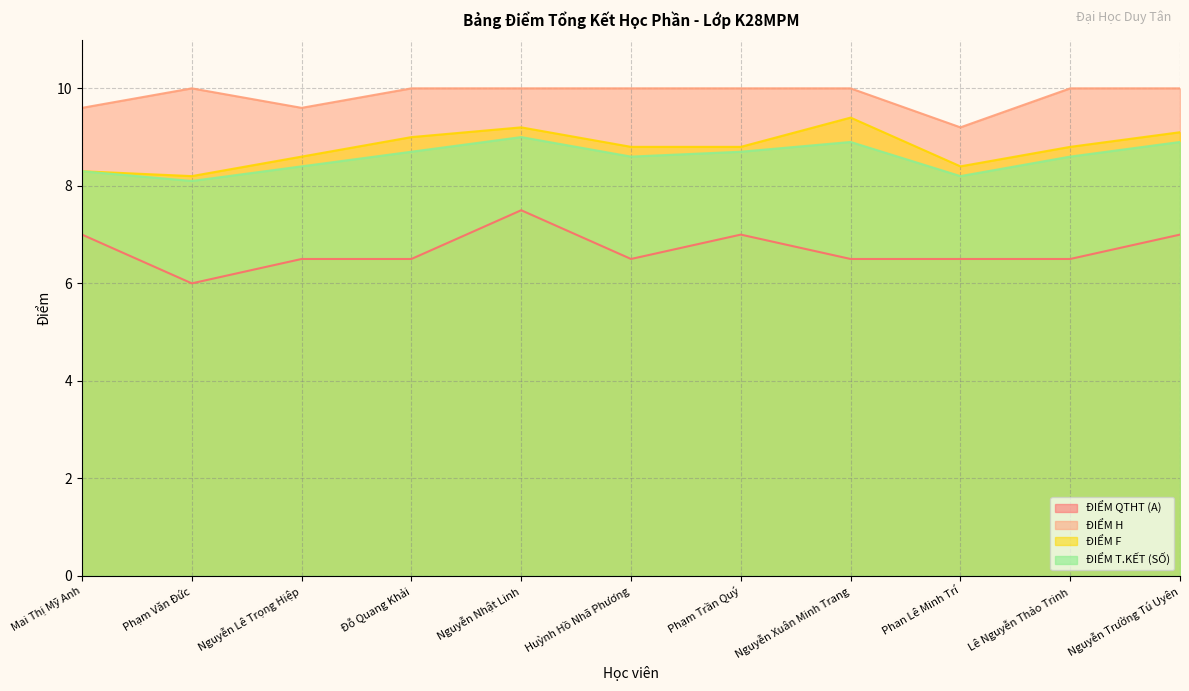

What is the average value of the ĐIỂM H series?

9.9